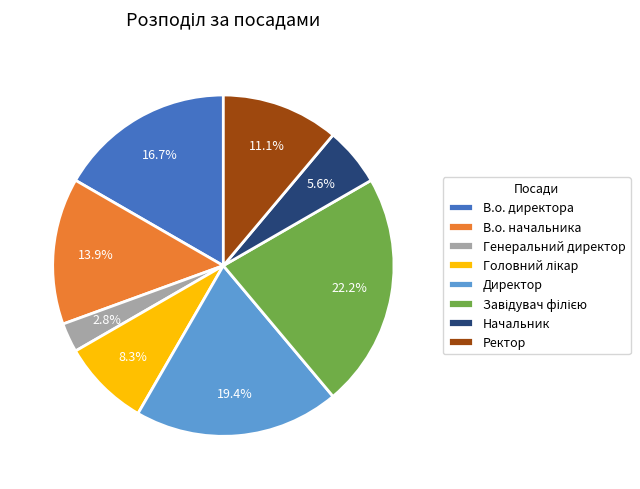

What percentage is the Директор slice, to the nearest percent?

19%